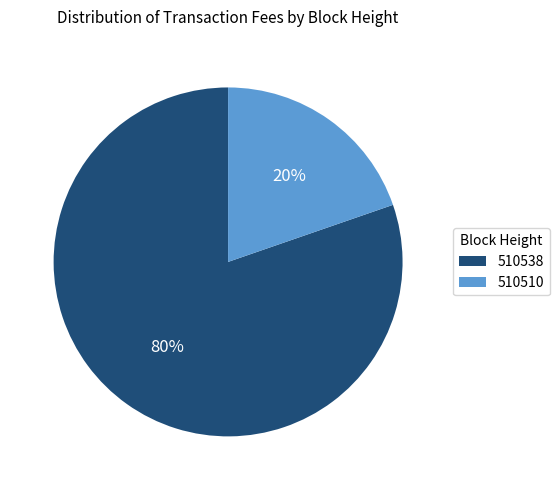

What is the largest slice in the pie chart?

510538